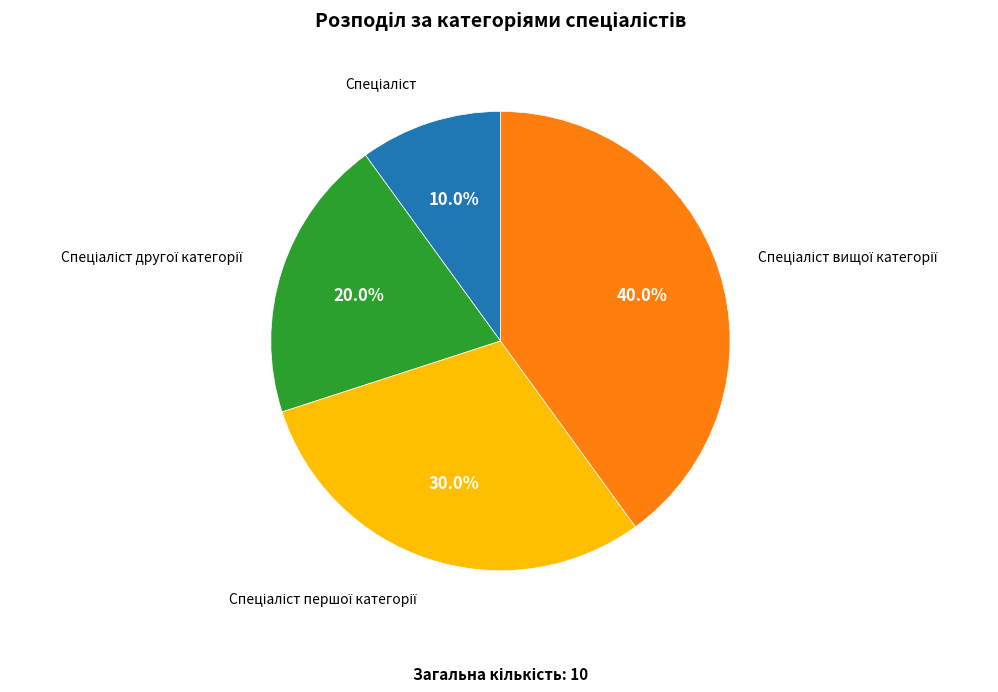

To the nearest percent, what is the difference between the largest and smallest slice percentages?

30%